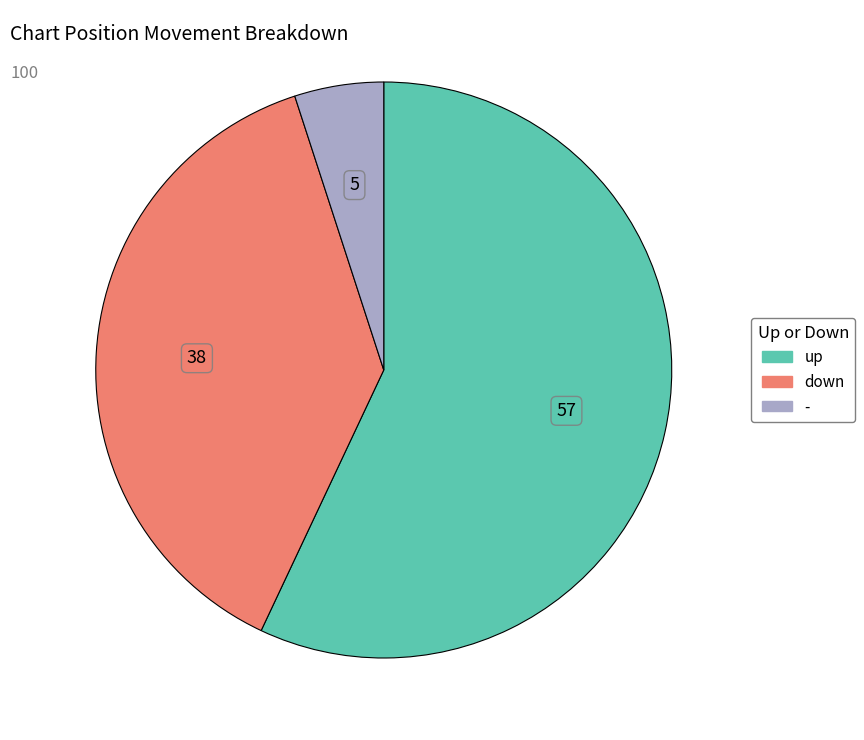

The up slice represents 44% of the pie. True or false?

False